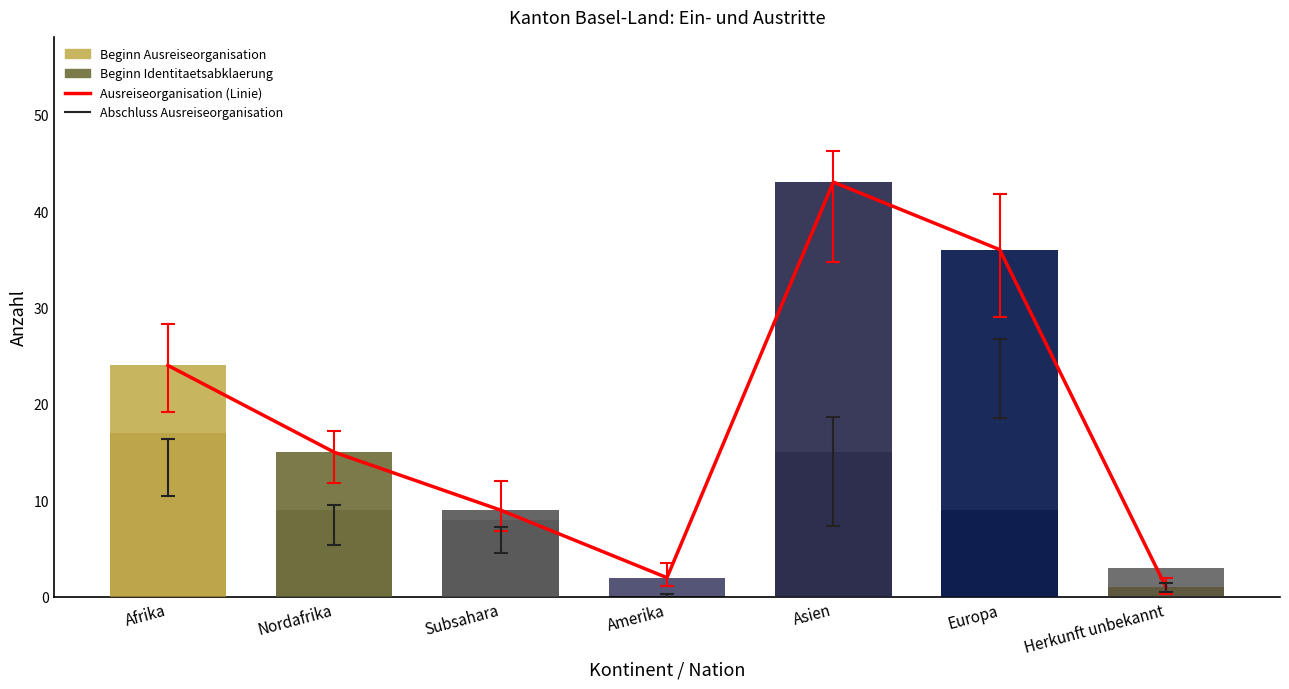

How many groups of bars are there?

7